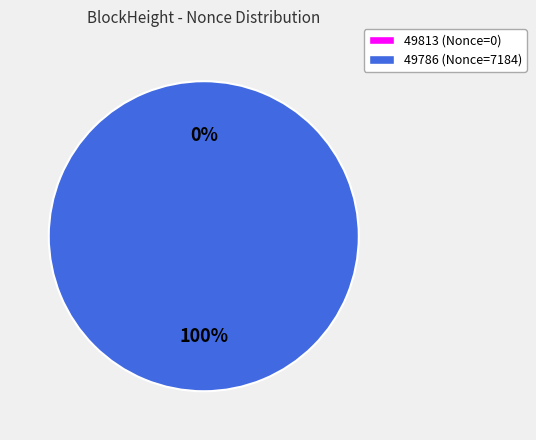

Which slice represents more than half of the pie?

49786